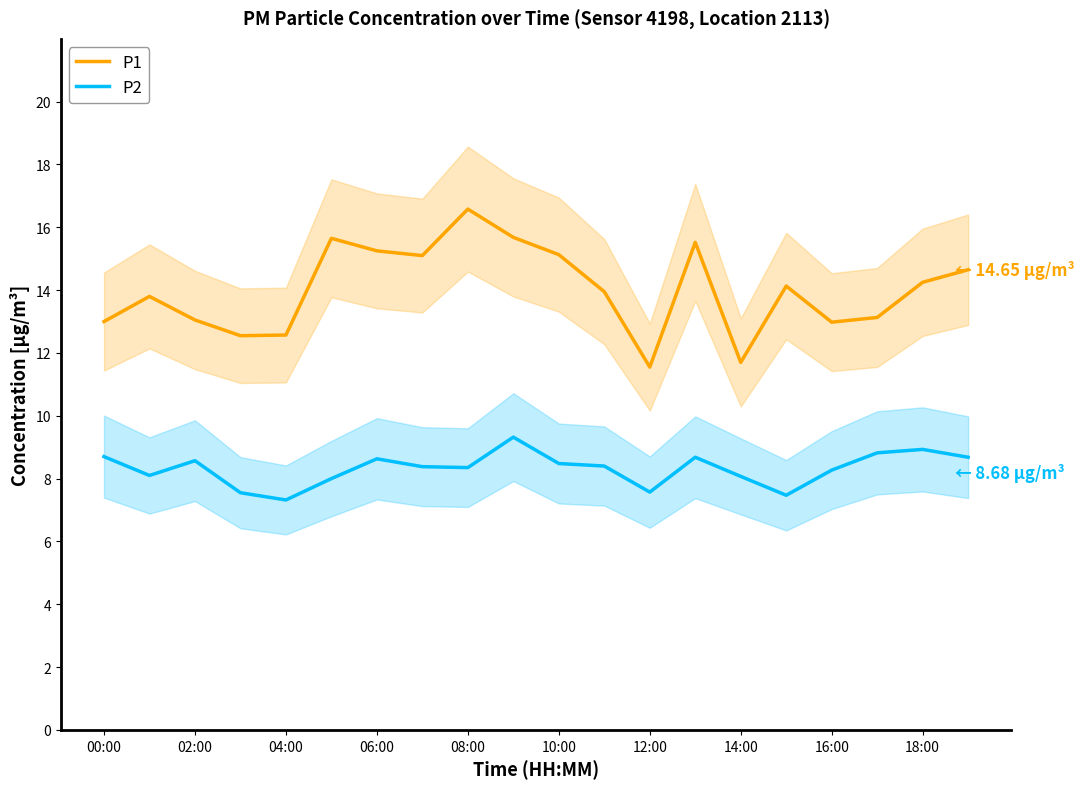

At how many categories does at least one series exceed 12?

18